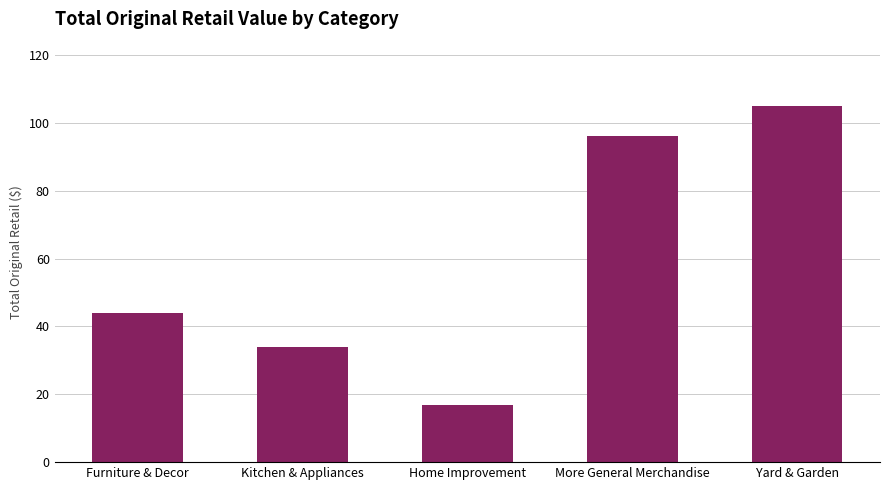

Does the chart contain any negative values?

No